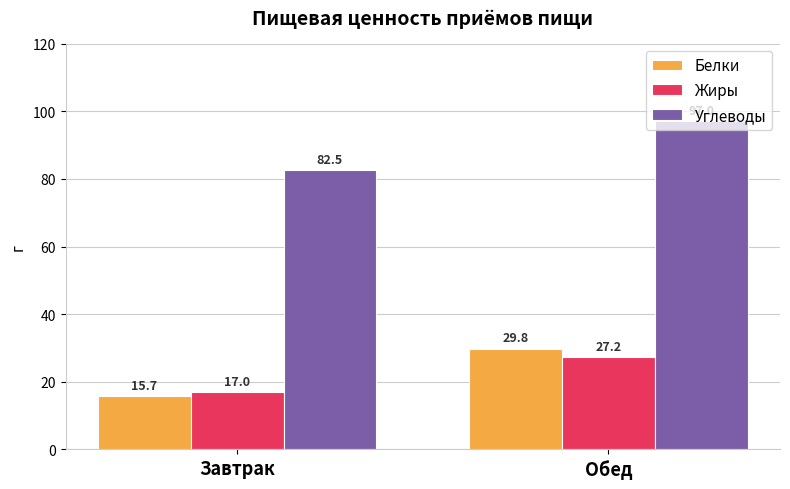

What is the approximate value of Жиры at Обед?

27.2